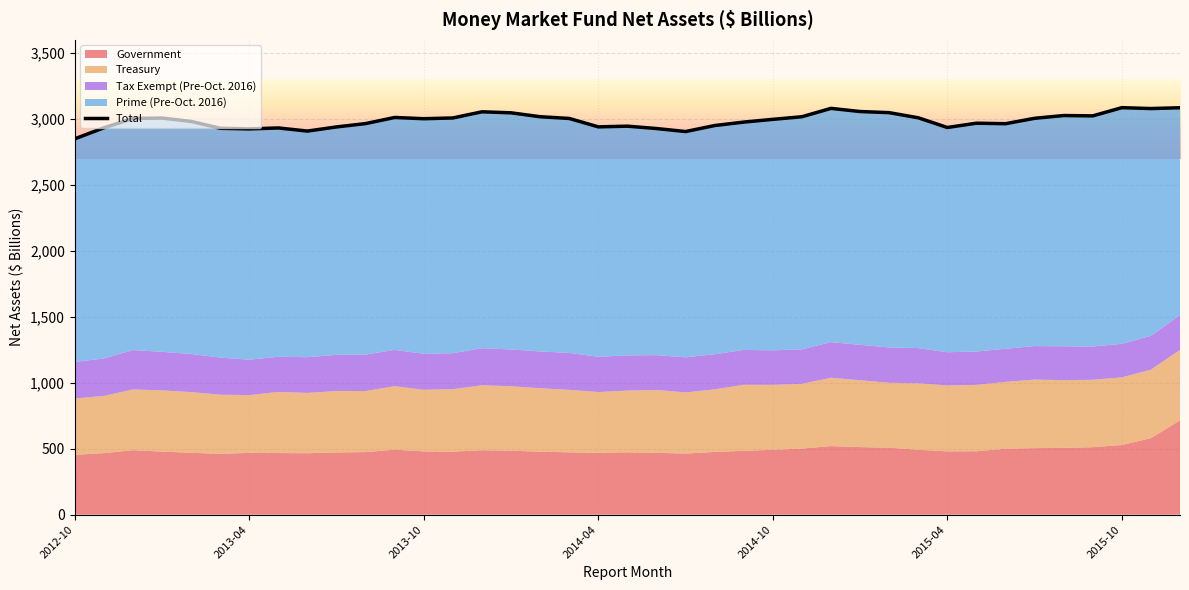

At which category does the chart reach its minimum across all series?

2012-10